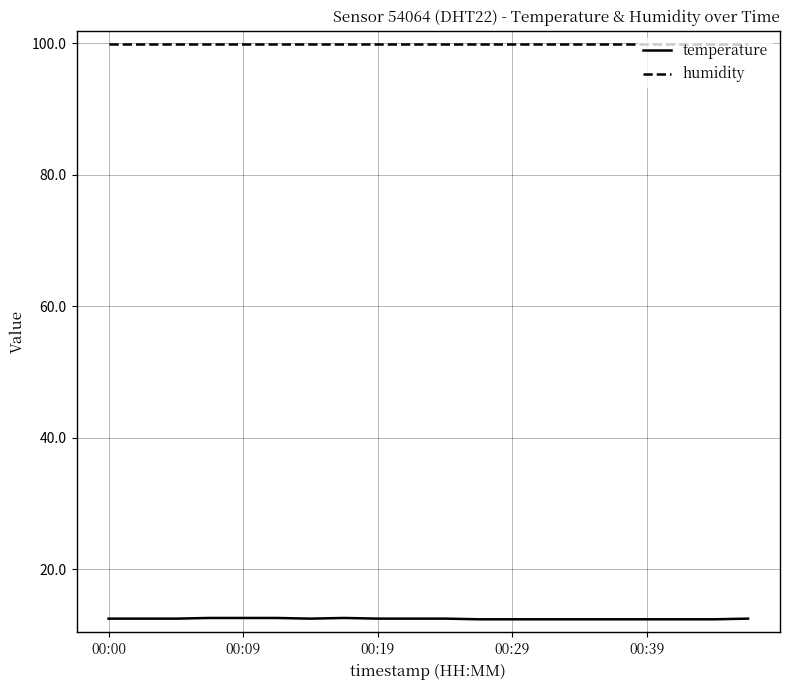

List the series in order of their overall mean, lowest first.

temperature, humidity